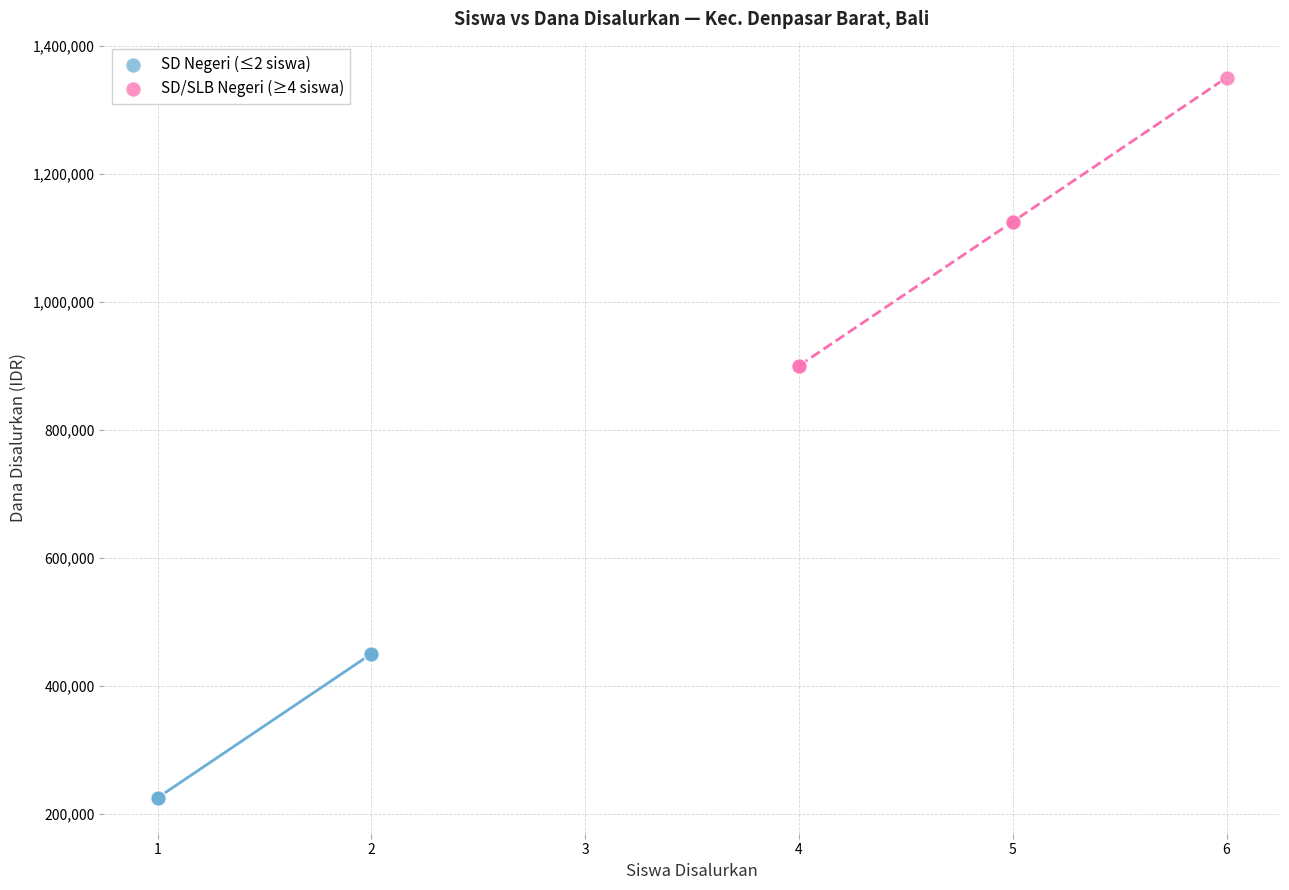

Which series has the widest spread of Y values?

SD/SLB Negeri (≥4 siswa)